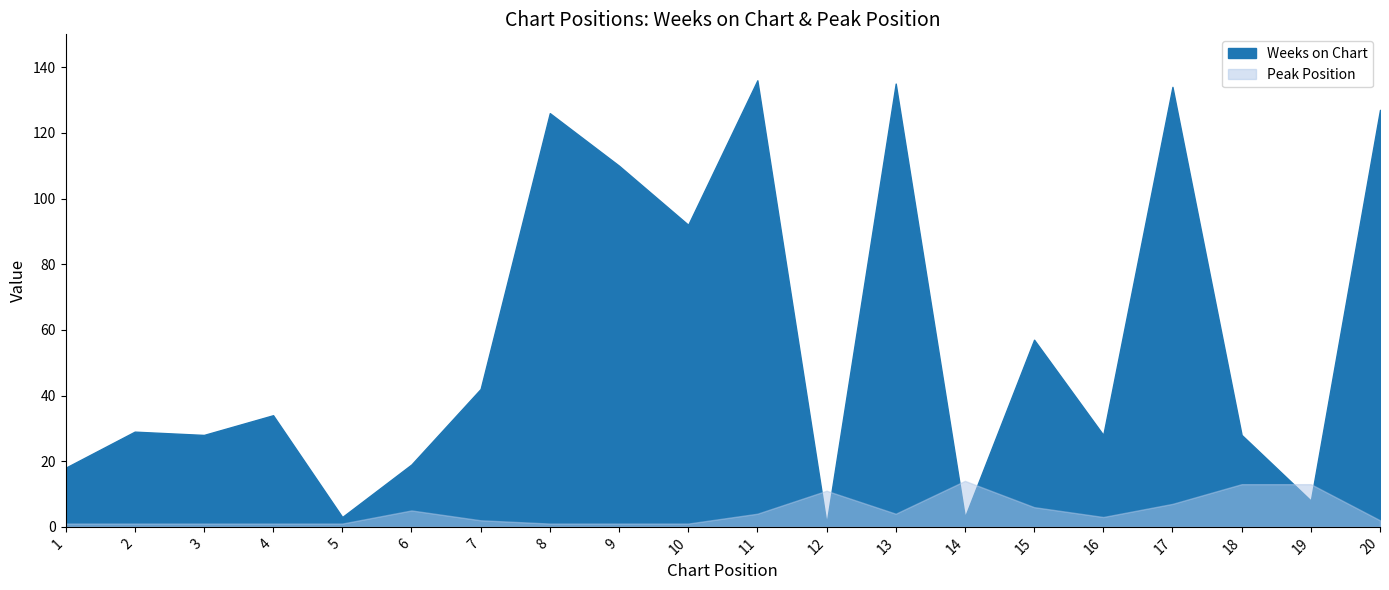

Reading right to left, extract all data points from this chart.

Weeks on Chart: 127	8	28	134	28	57	3	135	1	136	92	110	126	42	19	3	34	28	29	18
Peak Position: 2	13	13	7	3	6	14	4	11	4	1	1	1	2	5	1	1	1	1	1